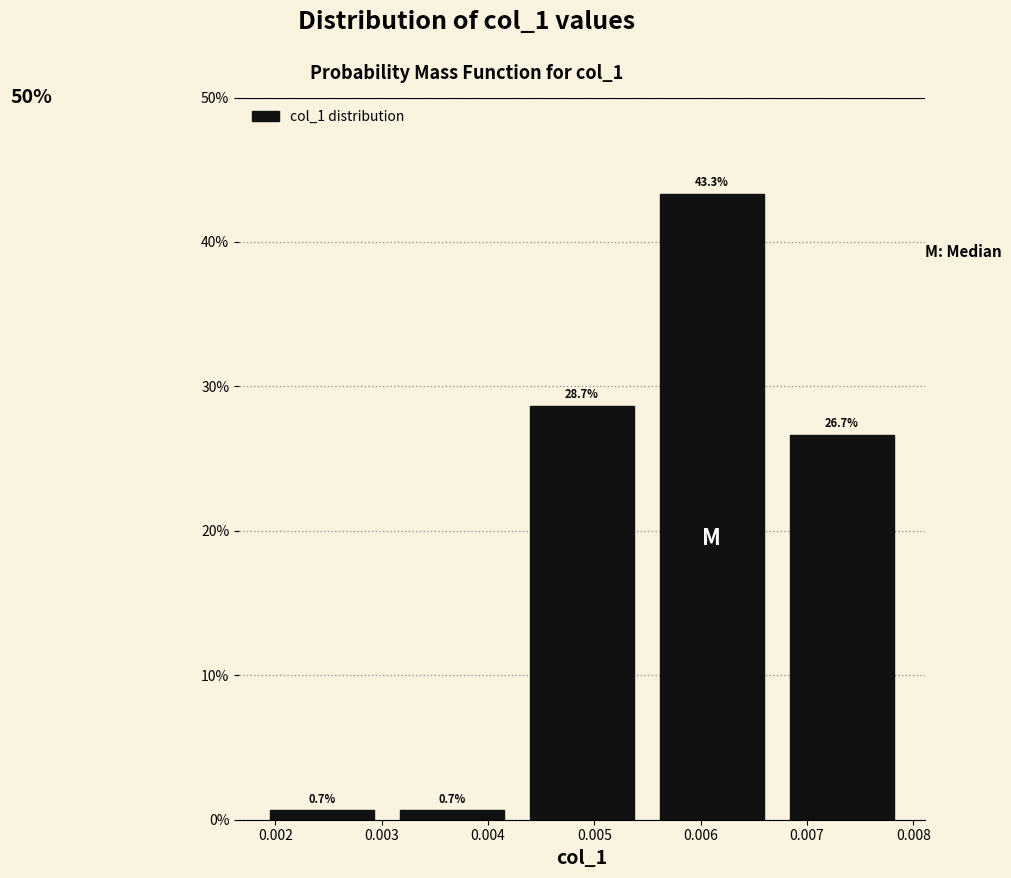

Reading left to right, transcribe all the data shown in this chart.

0.7	0.7	28.7	43.3	26.7